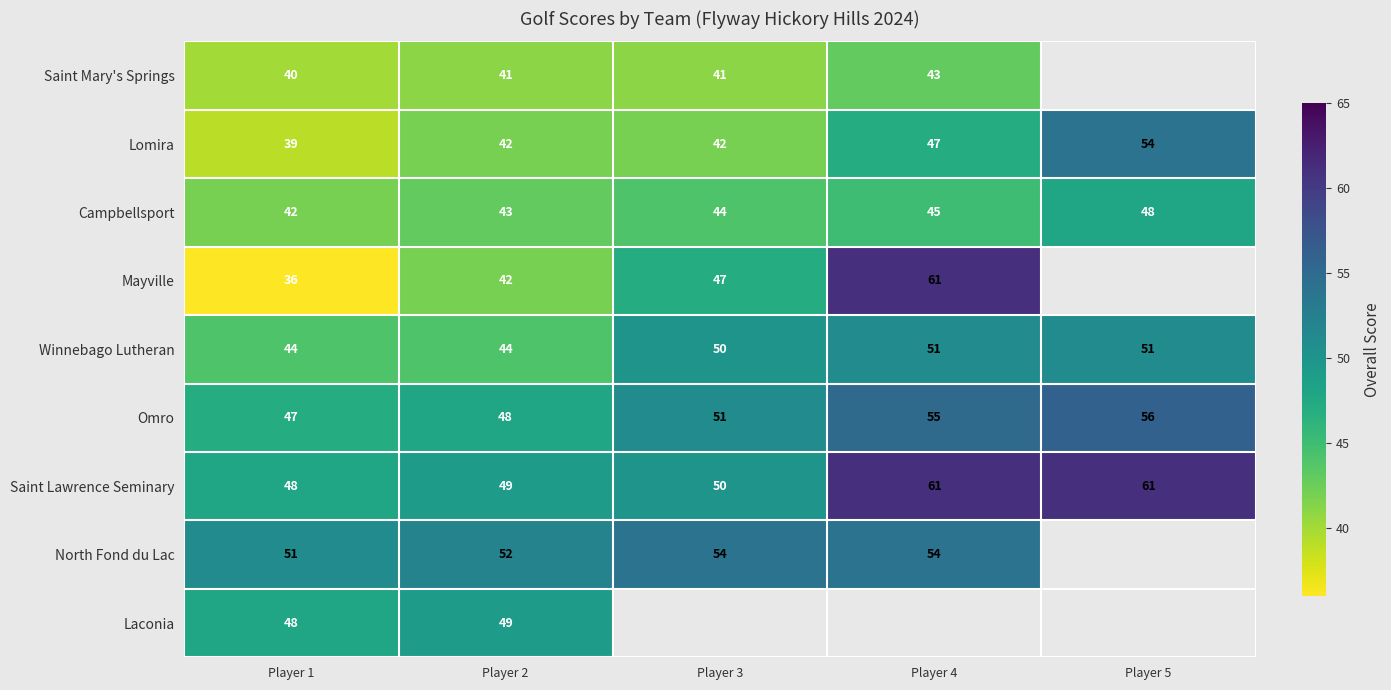

Read the Winnebago Lutheran value at Player 1.

44